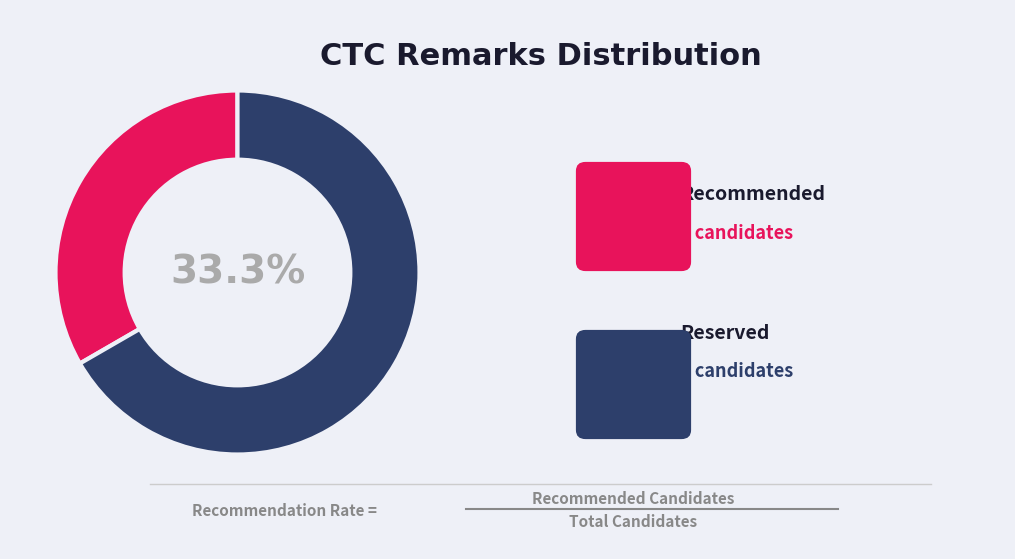

Which category has the smallest portion of the pie?

Recommended